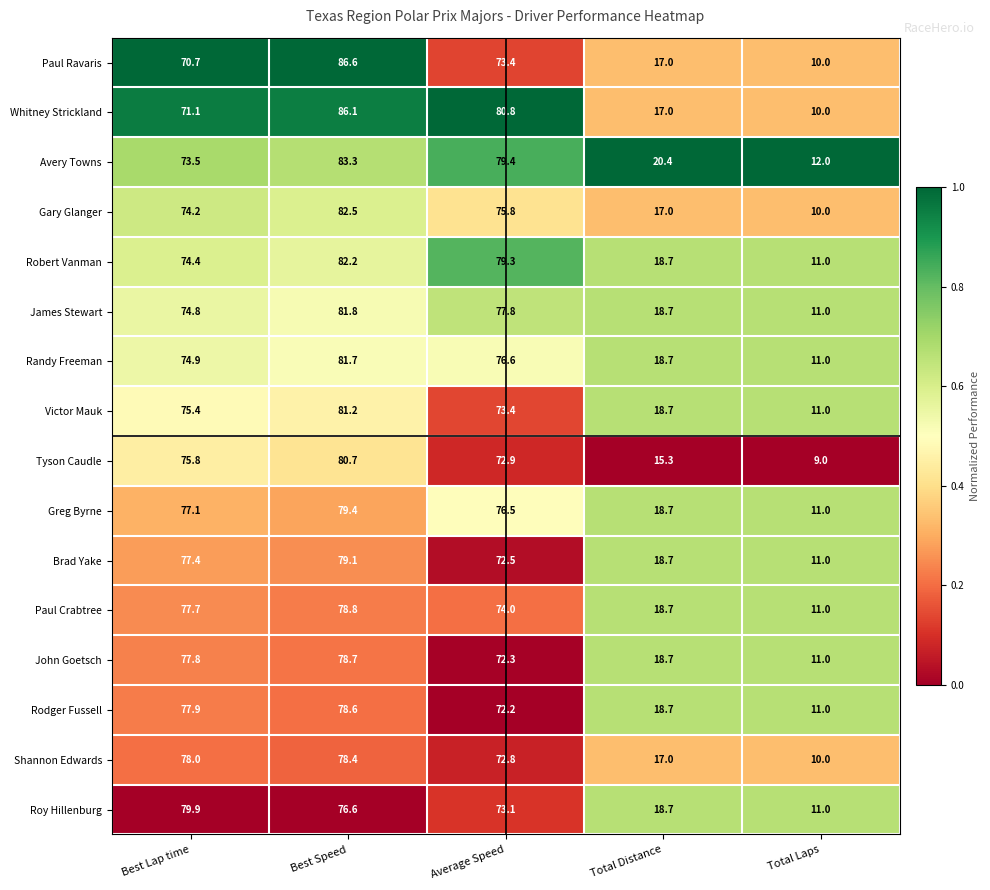

Which category has the highest value across all series?

Best Speed